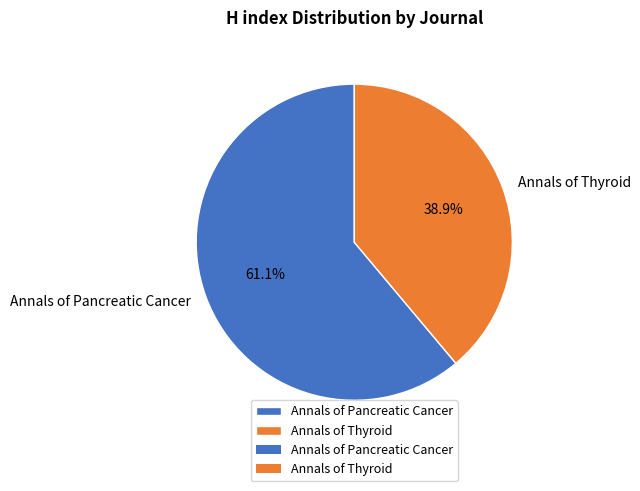

Is there any slice that represents more than half of the pie?

Yes